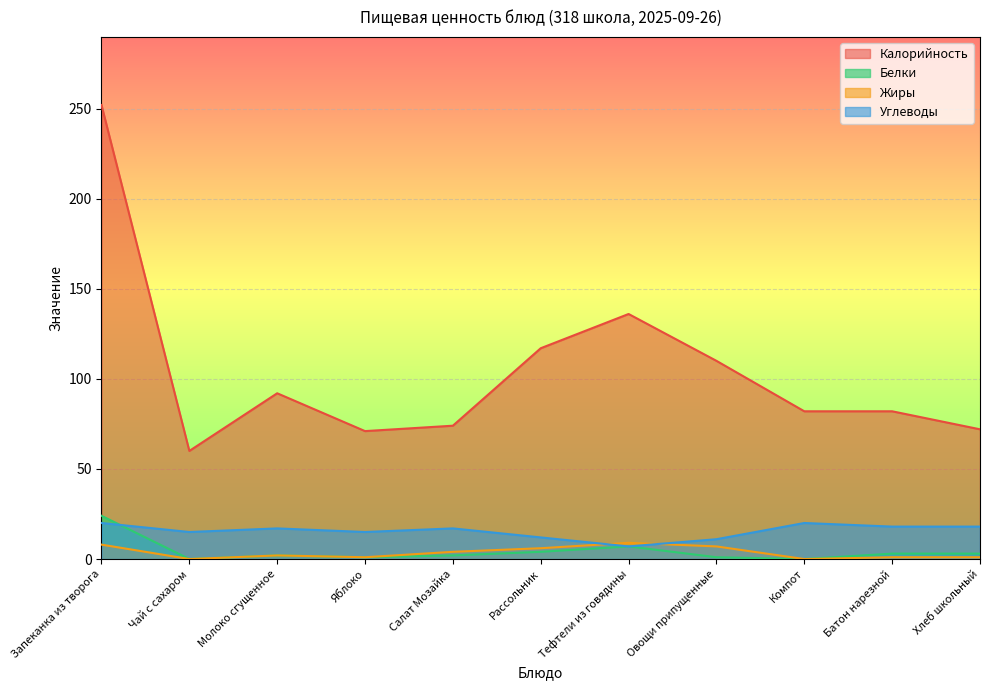

What position from the right is Яблоко?

8